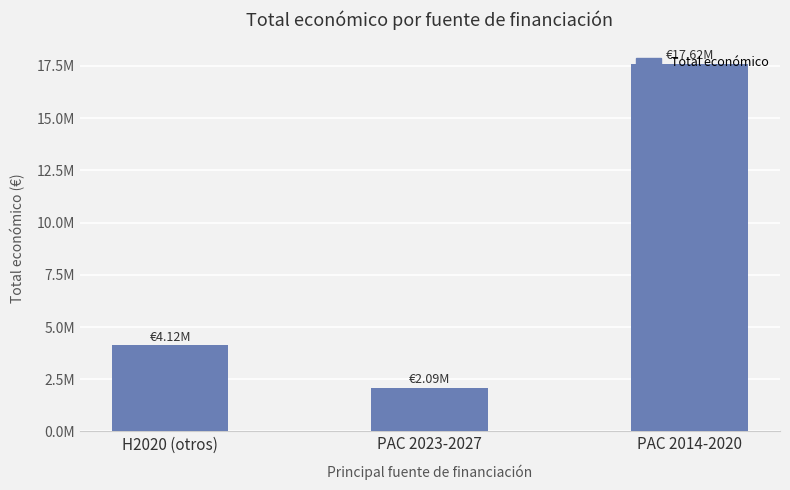

Where is the data nearest to the value 9855244?

H2020 (otros)